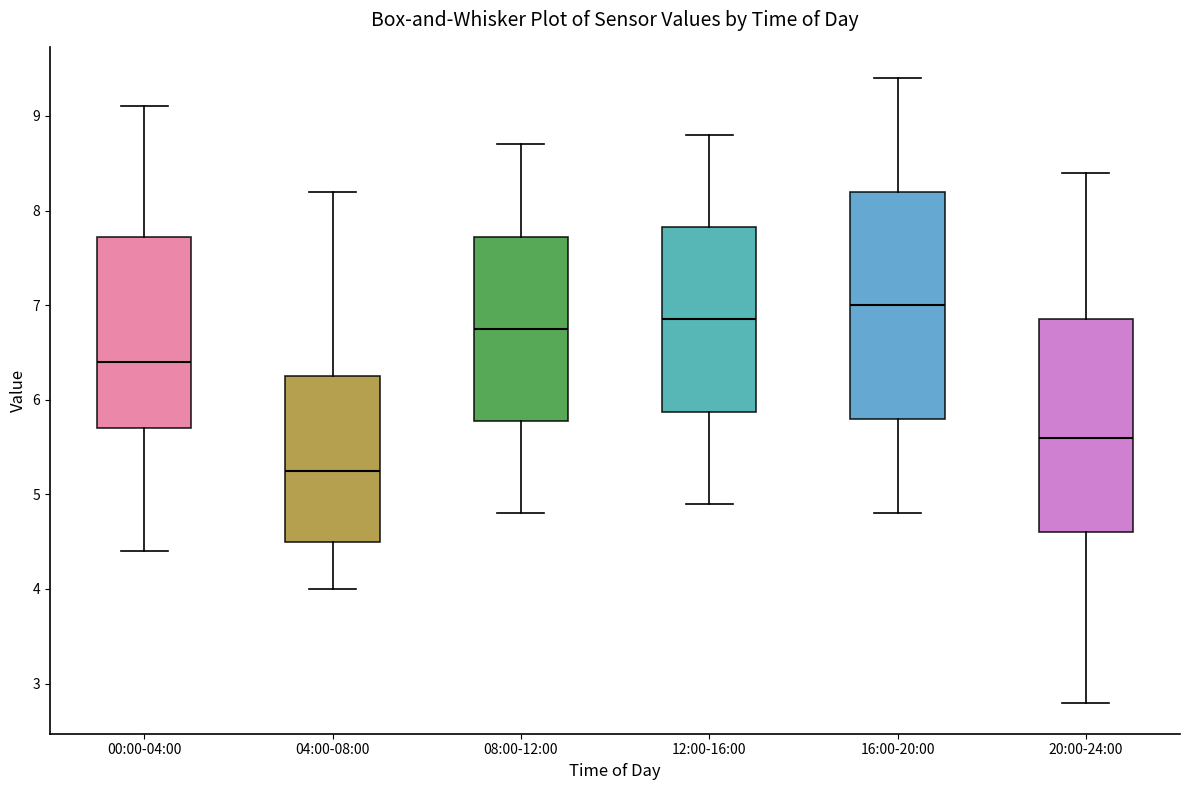

Reading left to right, read every box against the y-axis: the position of its median line, the range the box covers, and the ends of its whiskers. The values are not printed on the chart, so give them approximately, as read against the axis.

00:00-04:00: median 6.4, box 5.7 to 7.7, whiskers 4.4 to 9.1
04:00-08:00: median 5.3, box 4.5 to 6.3, whiskers 4.0 to 8.2
08:00-12:00: median 6.8, box 5.8 to 7.7, whiskers 4.8 to 8.7
12:00-16:00: median 6.9, box 5.9 to 7.8, whiskers 4.9 to 8.8
16:00-20:00: median 7.0, box 5.8 to 8.2, whiskers 4.8 to 9.4
20:00-24:00: median 5.6, box 4.6 to 6.9, whiskers 2.8 to 8.4